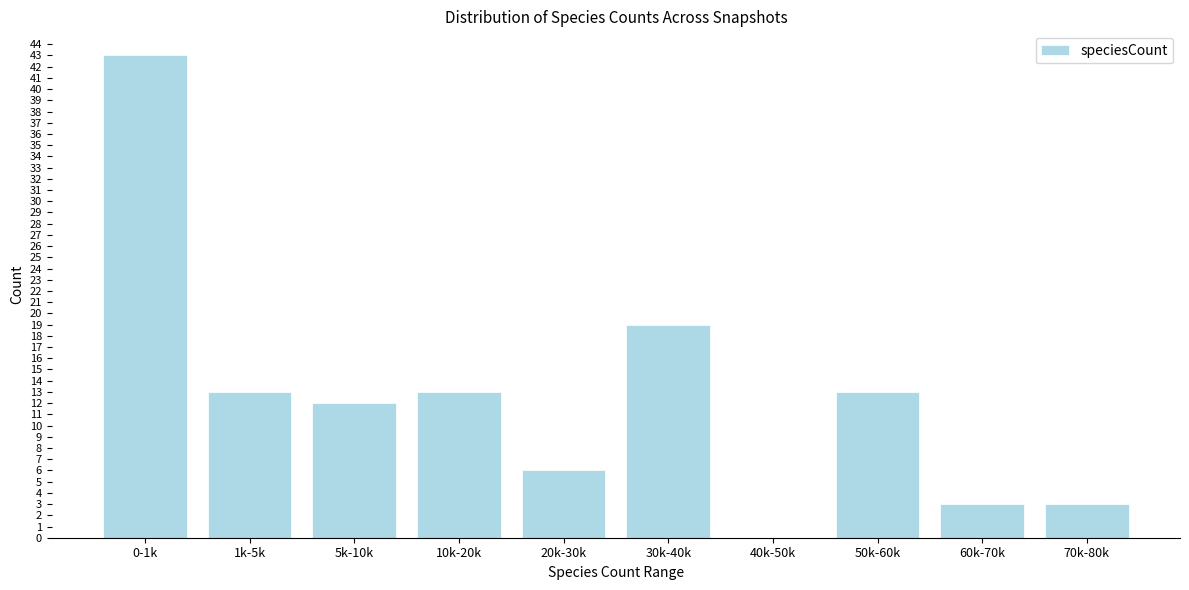

Reading left to right, transcribe all the data shown in this chart.

0-1k=43	1k-5k=13	5k-10k=12	10k-20k=13	20k-30k=6	30k-40k=19	40k-50k=0	50k-60k=13	60k-70k=3	70k-80k=3